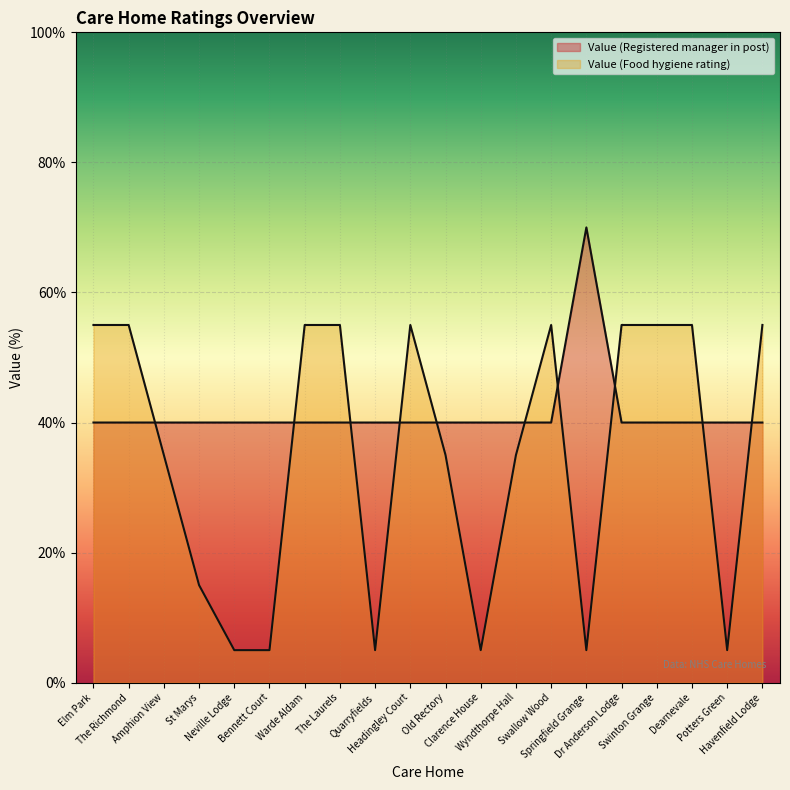

Rank the categories by value from highest to lowest.

Springfield Grange, Elm Park, The Richmond, Amphion View, St Marys, Neville Lodge, Bennett Court, Warde Aldam, The Laurels, Quarryfields, Headingley Court, Old Rectory, Clarence House, Wyndthorpe Hall, Swallow Wood, Dr Anderson Lodge, Swinton Grange, Dearnevale, Potters Green, Havenfield Lodge